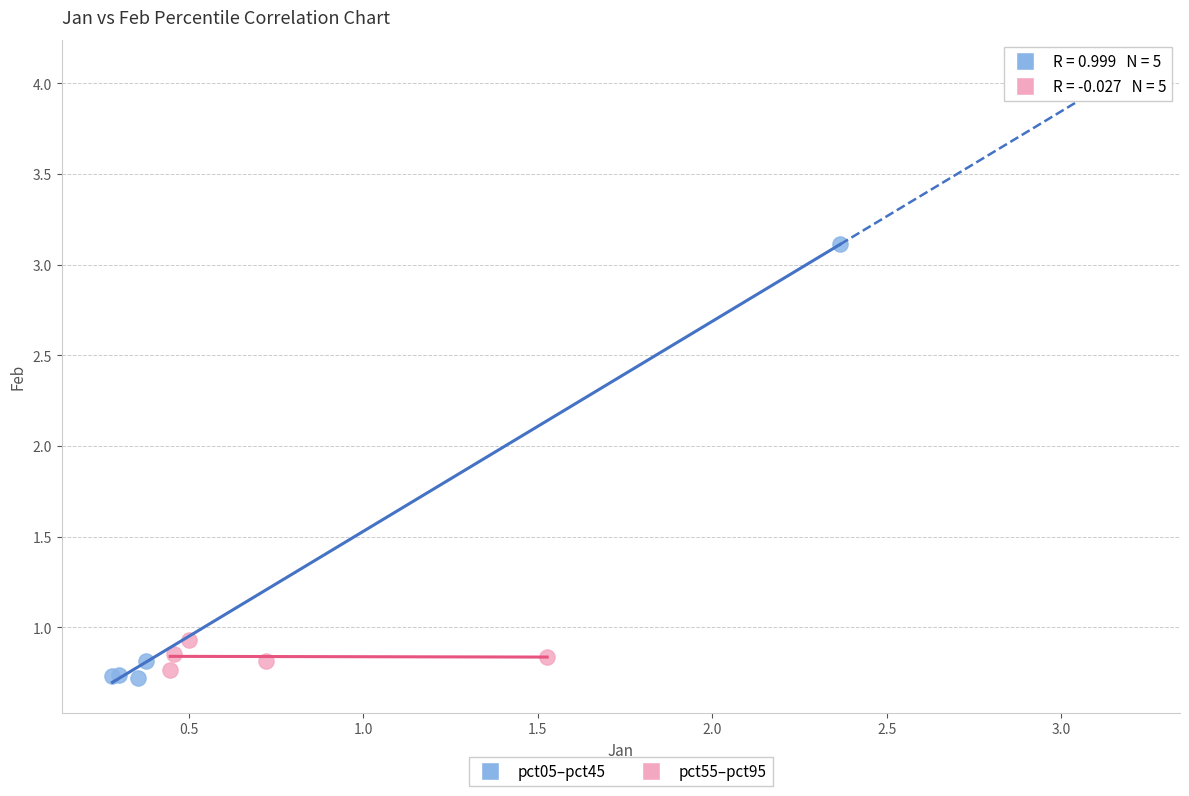

Which series contains the highest Y value?

pct05–pct45